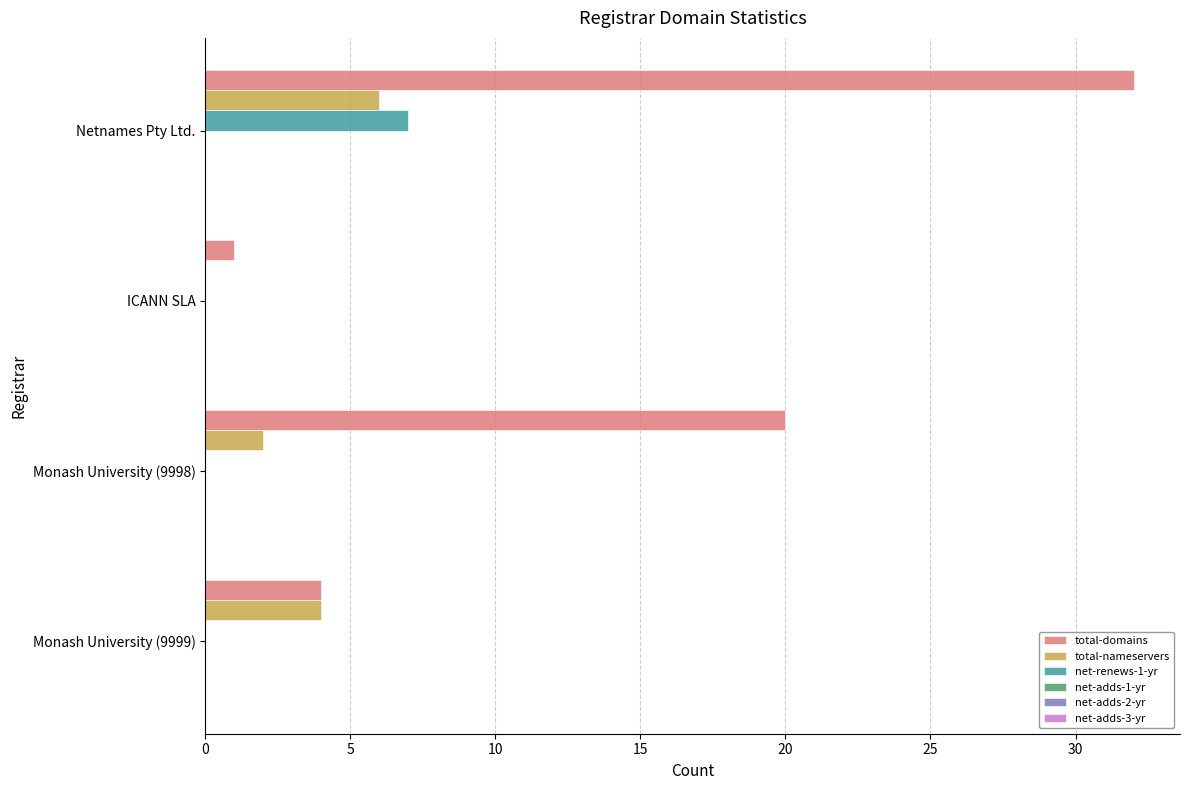

The value of net-renews-1-yr at Monash University (9998) is 0. True or false?

True